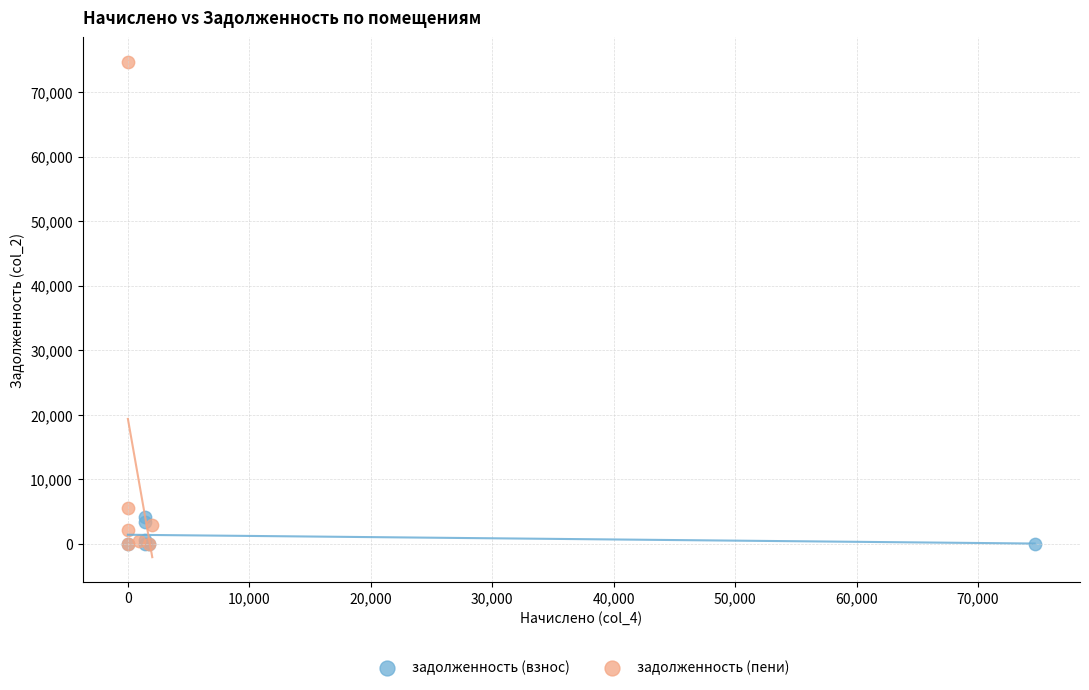

Which series has the widest spread of Y values?

задолженность (пени)